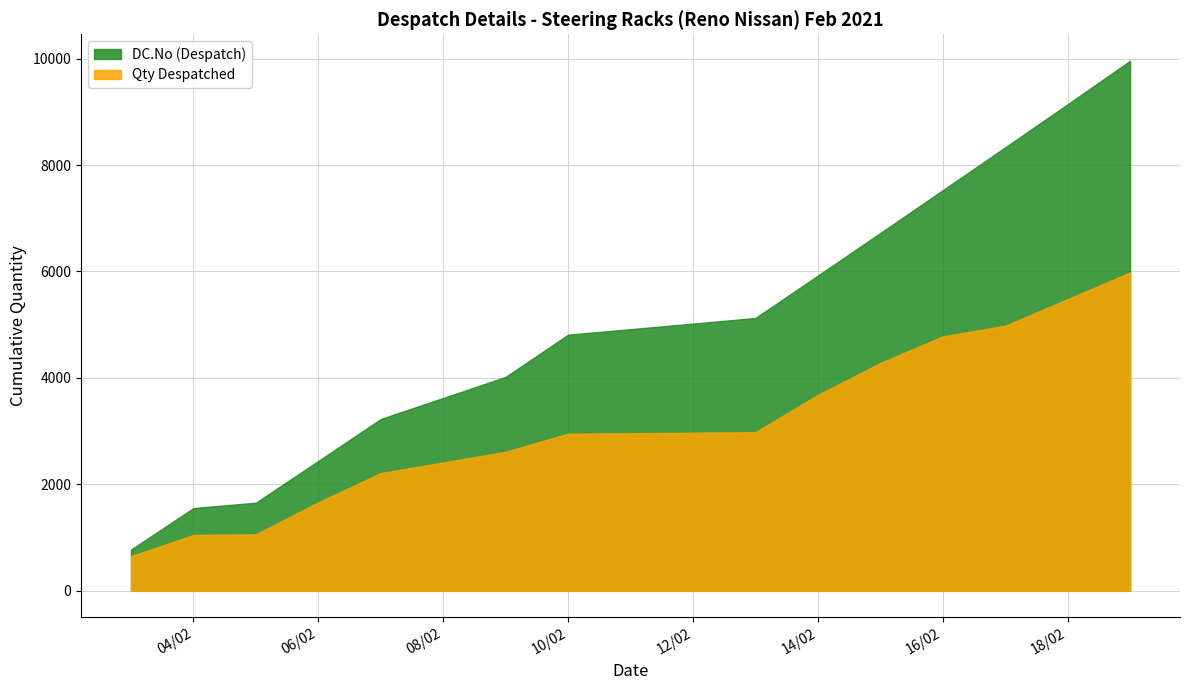

Rank the series by their maximum value, from highest to lowest.

DC.No (Despatch), Qty Despatched